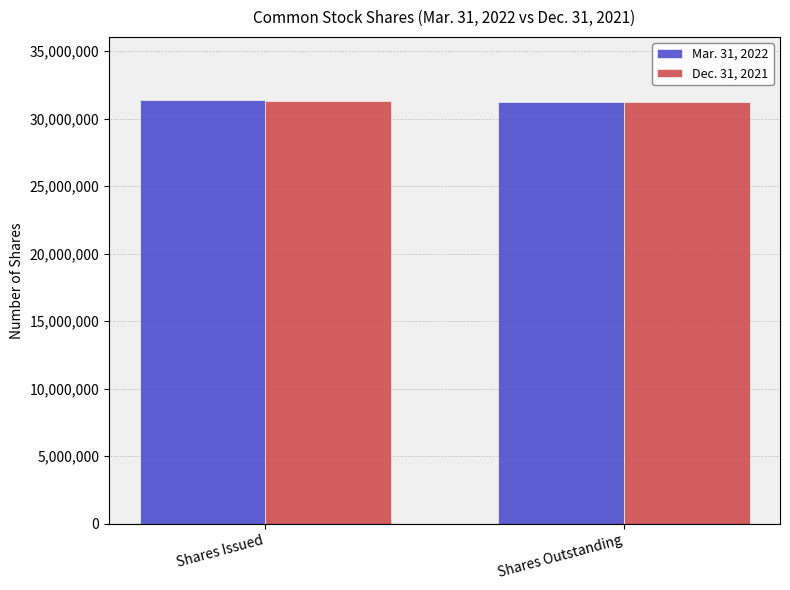

What is the spread (max minus min) of values at Shares Outstanding?

40115